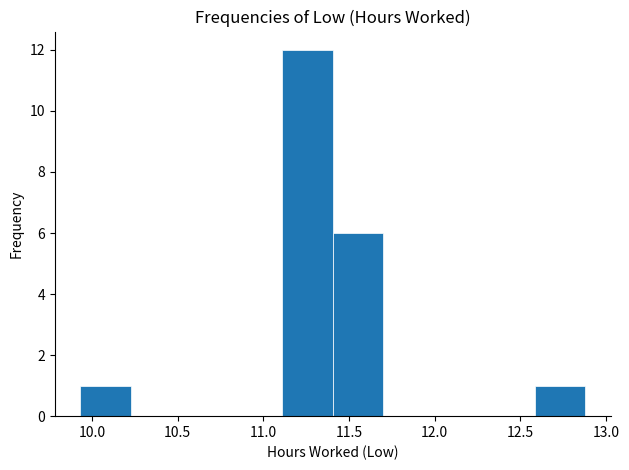

Which range on the x-axis has the tallest bar?

11.110 to 11.405